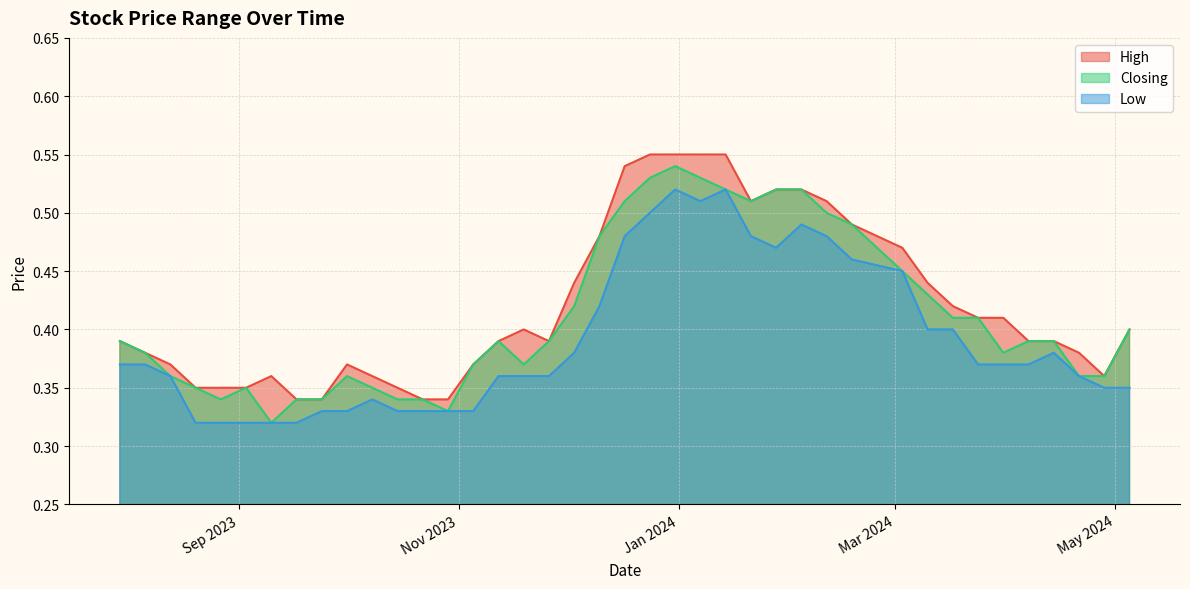

List the series in order of their overall mean, highest first.

High, Closing, Low